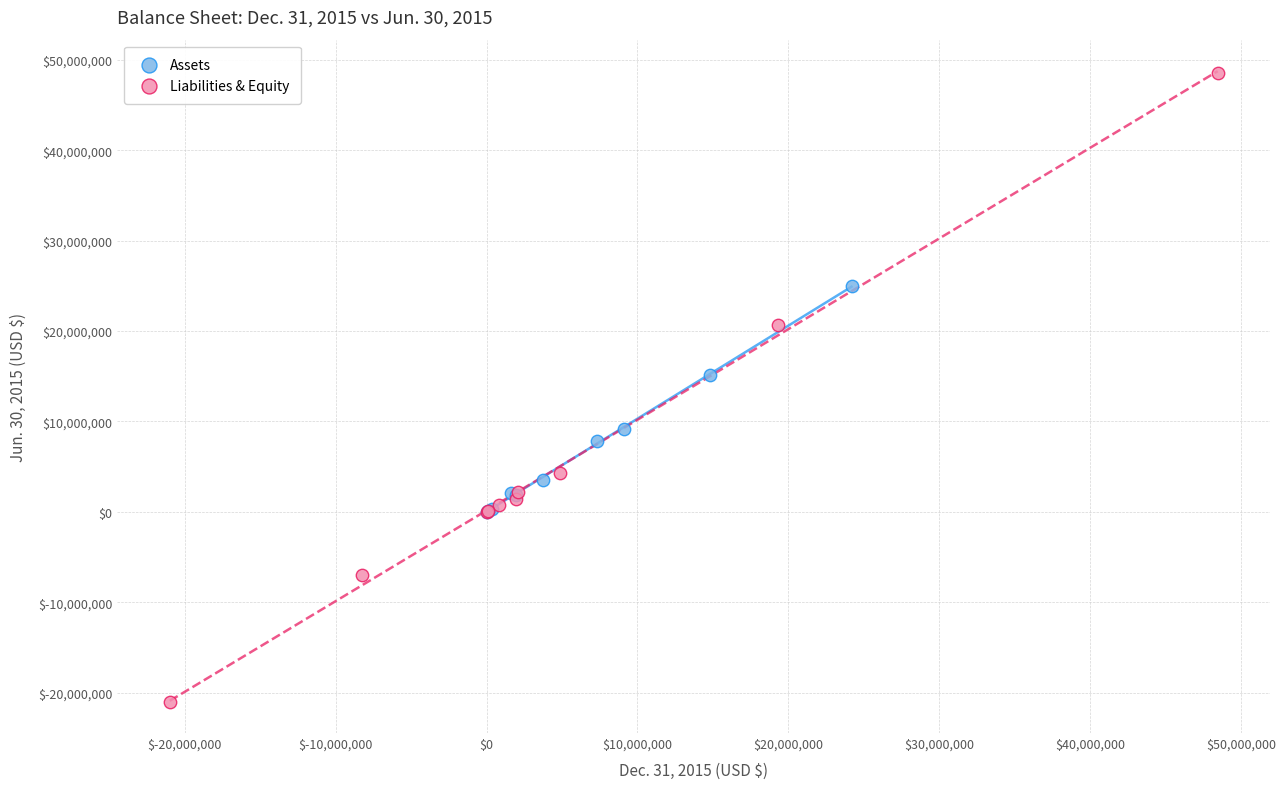

Which series reaches the maximum Y coordinate?

Liabilities & Equity